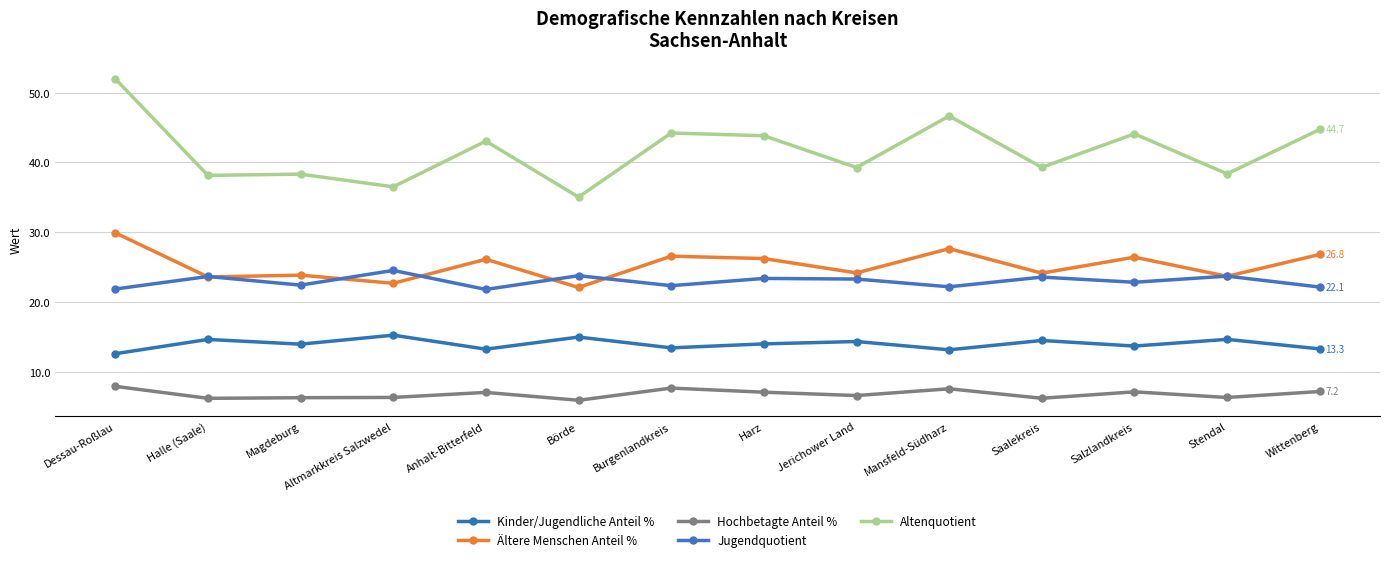

How many lines are shown in the chart?

5